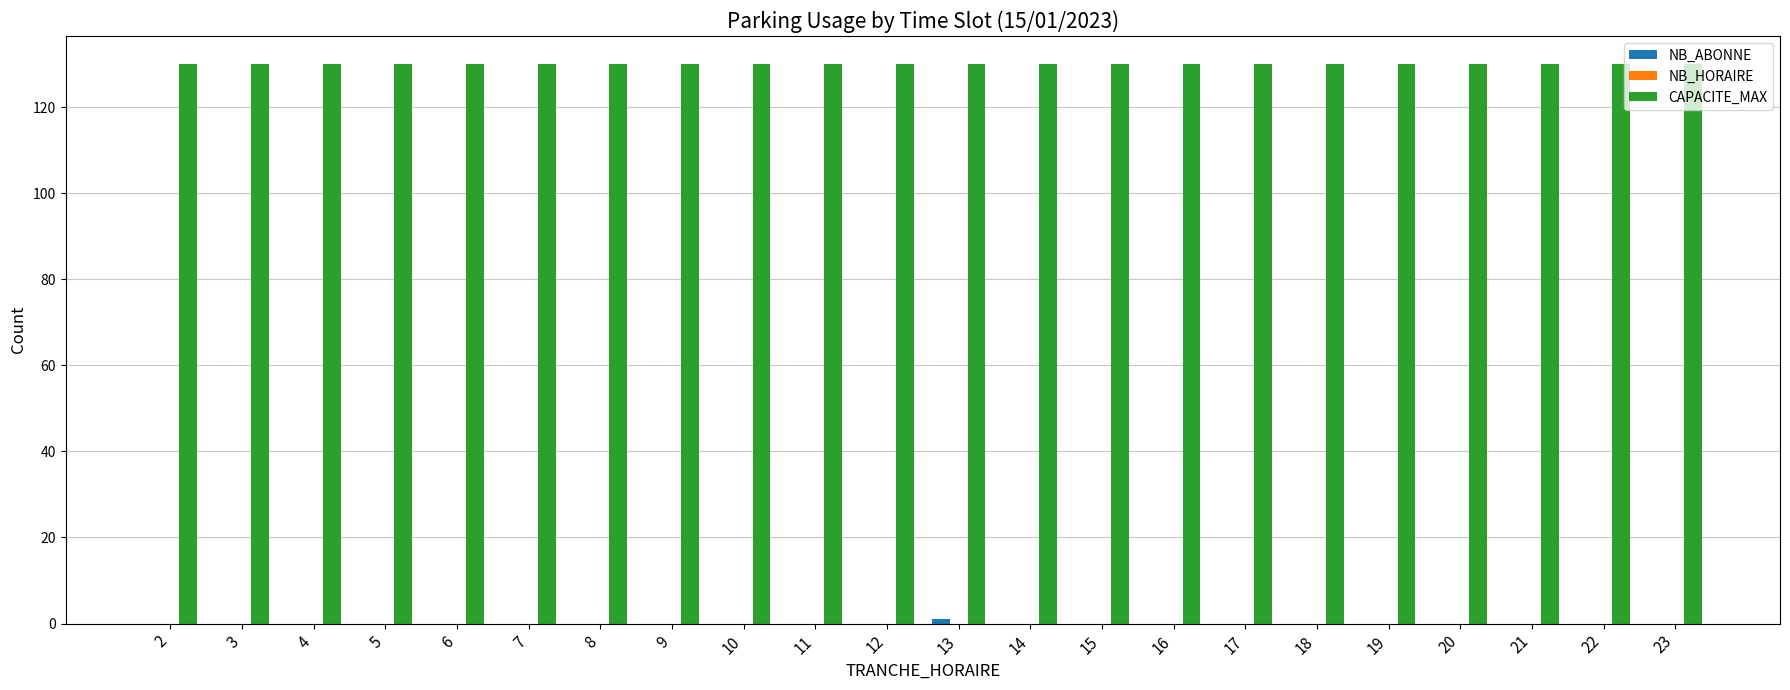

What is the total value across all series at 11?

130